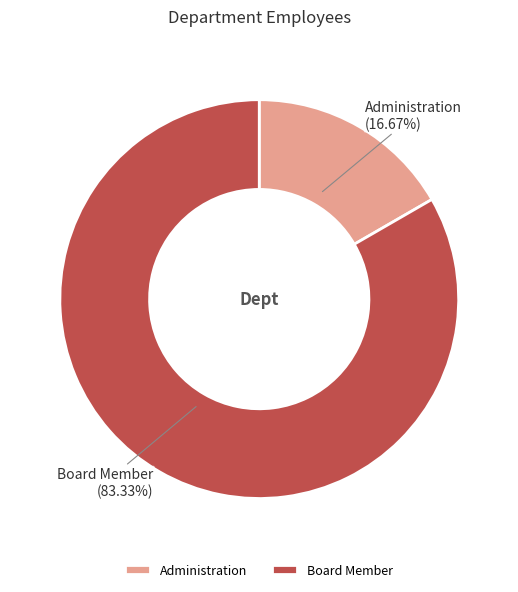

Between Administration and Board Member, which is larger?

Board Member